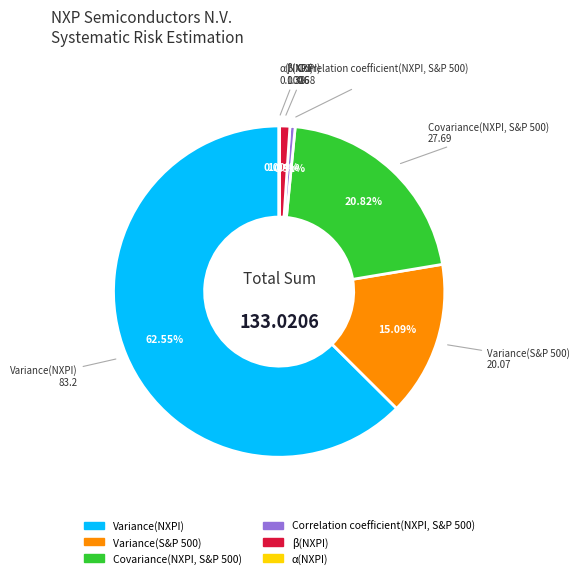

Is the sum of Correlation coefficient(NXPI, S&P 500) and Variance(S&P 500) greater than half?

No